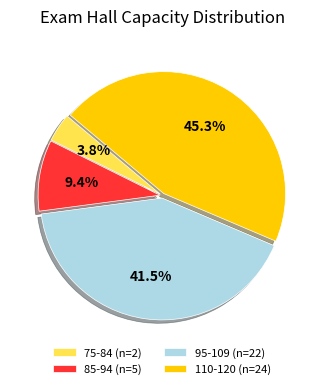

How many slices are in this pie chart?

4